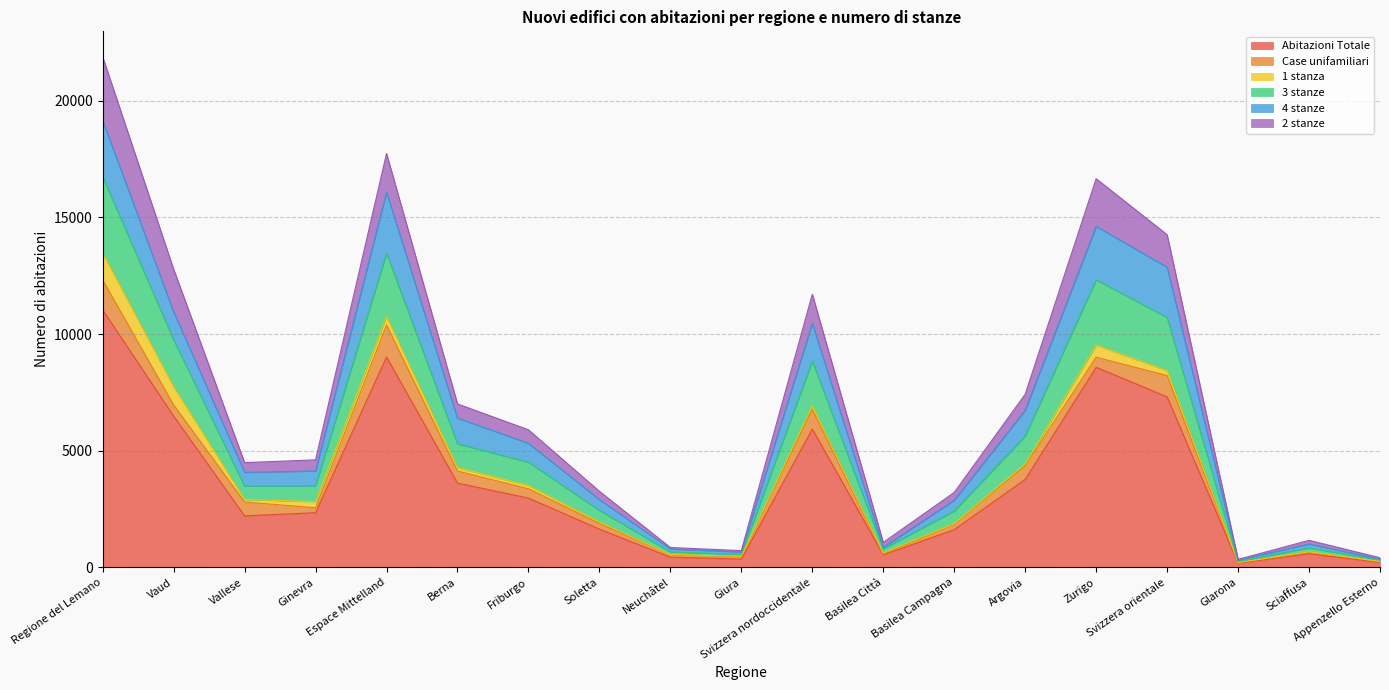

What is the maximum value for Abitazioni Totale?

11037